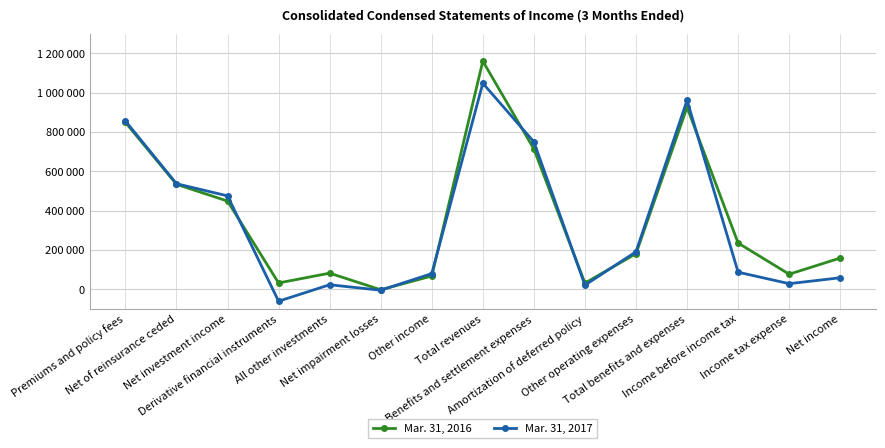

What is the lowest value of the Mar. 31, 2017 series?

-60900